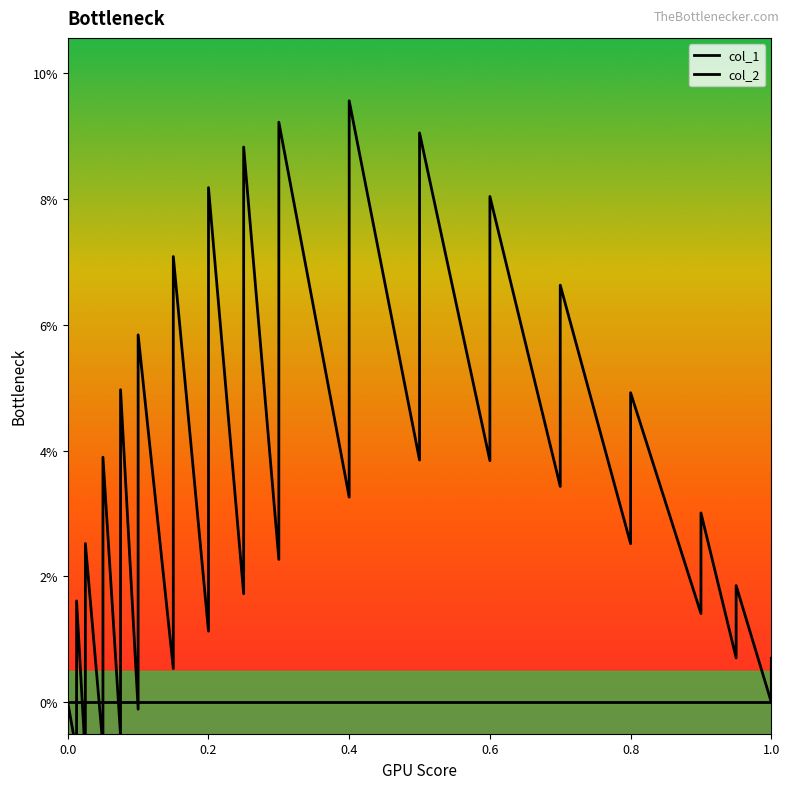

Does the chart have visible grid lines?

No